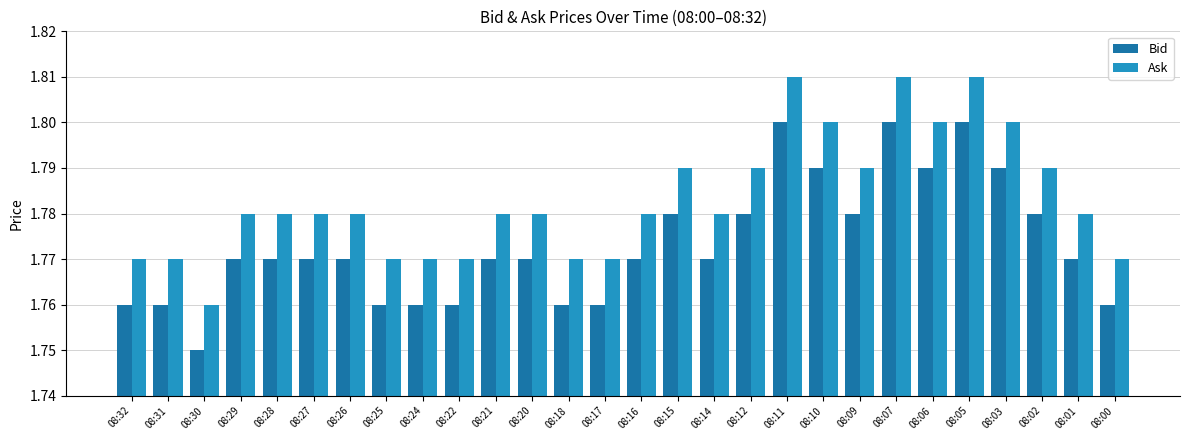

Rank the series by their maximum value, from lowest to highest.

Bid, Ask